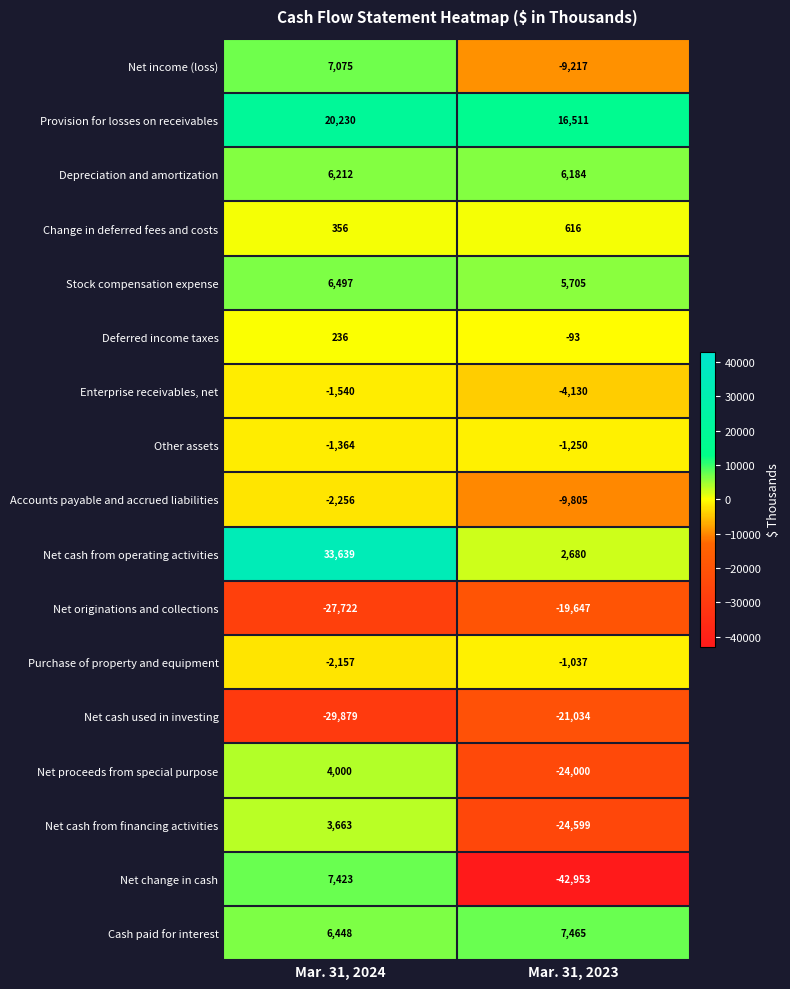

At Mar. 31, 2023, list the series in order from largest to smallest.

Provision for losses on receivables, Cash paid for interest, Depreciation and amortization, Stock compensation expense, Net cash from operating activities, Change in deferred fees and costs, Deferred income taxes, Purchase of property and equipment, Other assets, Enterprise receivables, net, Net income (loss), Accounts payable and accrued liabilities, Net originations and collections, Net cash used in investing, Net proceeds from special purpose, Net cash from financing activities, Net change in cash